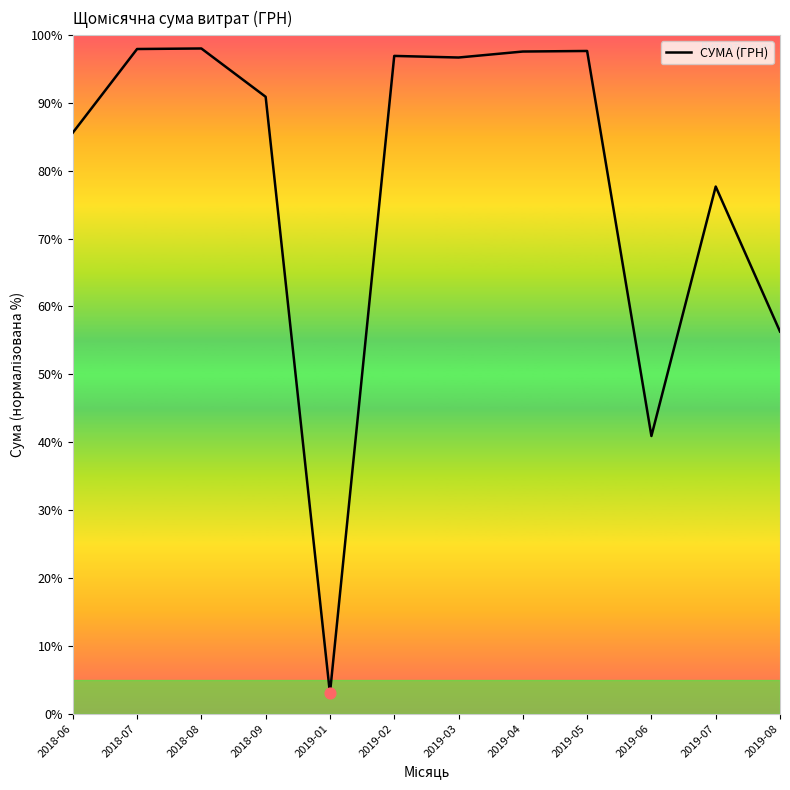

Between 2018-06 and 2019-07, which is larger?

2018-06